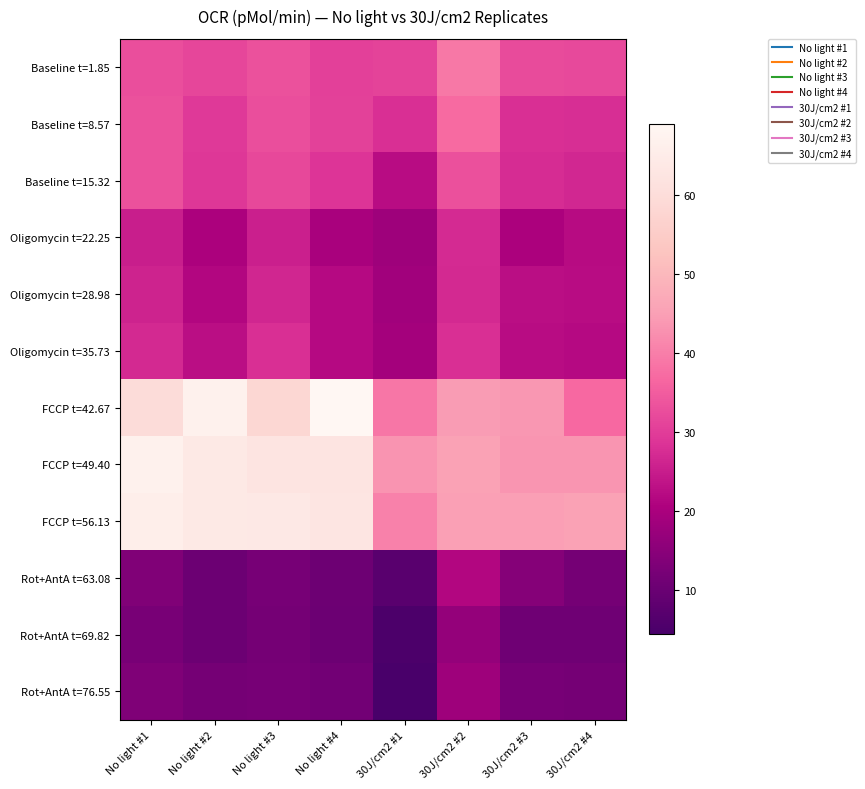

Reading left to right, transcribe all the data shown in this chart.

Baseline t=1.85: No light #1=32.6	No light #2=31.4	No light #3=33.2	No light #4=30.5	30J/cm2 #1=30.9	30J/cm2 #2=39.1	30J/cm2 #3=32.3	30J/cm2 #4=31.9
Baseline t=8.57: No light #1=33.2	No light #2=29.4	No light #3=32.6	No light #4=30.7	30J/cm2 #1=28.0	30J/cm2 #2=37.0	30J/cm2 #3=27.9	30J/cm2 #4=27.8
Baseline t=15.32: No light #1=33.2	No light #2=29.2	No light #3=31.8	No light #4=28.7	30J/cm2 #1=22.4	30J/cm2 #2=32.9	30J/cm2 #3=27.4	30J/cm2 #4=26.6
Oligomycin t=22.25: No light #1=25.2	No light #2=20.3	No light #3=25.5	No light #4=19.9	30J/cm2 #1=18.0	30J/cm2 #2=27.1	30J/cm2 #3=20.3	30J/cm2 #4=22.2
Oligomycin t=28.98: No light #1=25.8	No light #2=21.3	No light #3=26.5	No light #4=21.9	30J/cm2 #1=18.6	30J/cm2 #2=26.9	30J/cm2 #3=22.6	30J/cm2 #4=22.3
Oligomycin t=35.73: No light #1=26.9	No light #2=22.6	No light #3=27.9	No light #4=21.9	30J/cm2 #1=19.2	30J/cm2 #2=28.1	30J/cm2 #3=22.4	30J/cm2 #4=22.0
FCCP t=42.67: No light #1=59.7	No light #2=66.9	No light #3=58.3	No light #4=68.9	30J/cm2 #1=38.7	30J/cm2 #2=44.4	30J/cm2 #3=43.5	30J/cm2 #4=36.9
FCCP t=49.40: No light #1=66.7	No light #2=64.0	No light #3=62.3	No light #4=62.3	30J/cm2 #1=43.2	30J/cm2 #2=45.3	30J/cm2 #3=43.4	30J/cm2 #4=43.3
FCCP t=56.13: No light #1=65.7	No light #2=64.0	No light #3=63.7	No light #4=62.8	30J/cm2 #1=40.3	30J/cm2 #2=45.2	30J/cm2 #3=45.0	30J/cm2 #4=45.4
Rot+AntA t=63.08: No light #1=13.5	No light #2=10.4	No light #3=11.9	No light #4=10.5	30J/cm2 #1=7.2	30J/cm2 #2=21.3	30J/cm2 #3=14.2	30J/cm2 #4=11.9
Rot+AntA t=69.82: No light #1=12.4	No light #2=10.3	No light #3=11.7	No light #4=10.2	30J/cm2 #1=5.0	30J/cm2 #2=16.6	30J/cm2 #3=10.7	30J/cm2 #4=10.7
Rot+AntA t=76.55: No light #1=13.3	No light #2=11.8	No light #3=12.1	No light #4=11.2	30J/cm2 #1=4.3	30J/cm2 #2=18.0	30J/cm2 #3=12.0	30J/cm2 #4=11.7